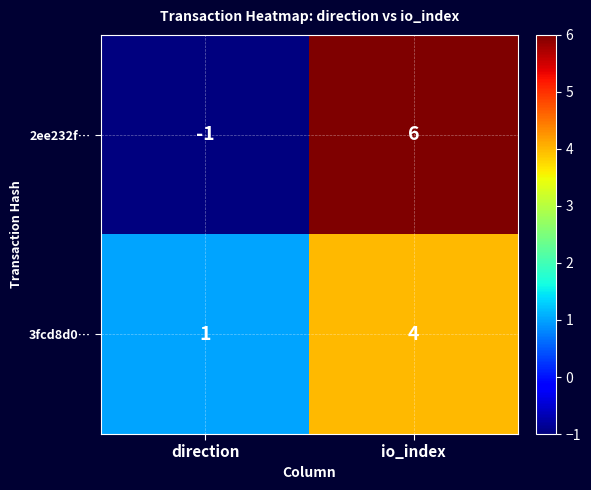

What is the total value across all series at io_index?

10